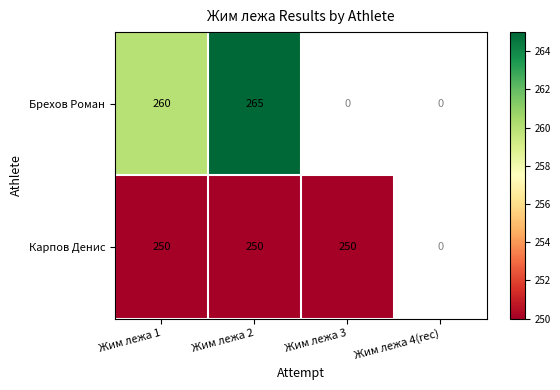

True or false: Карпов Денис has a value of 250 at Жим лежа 1.

True